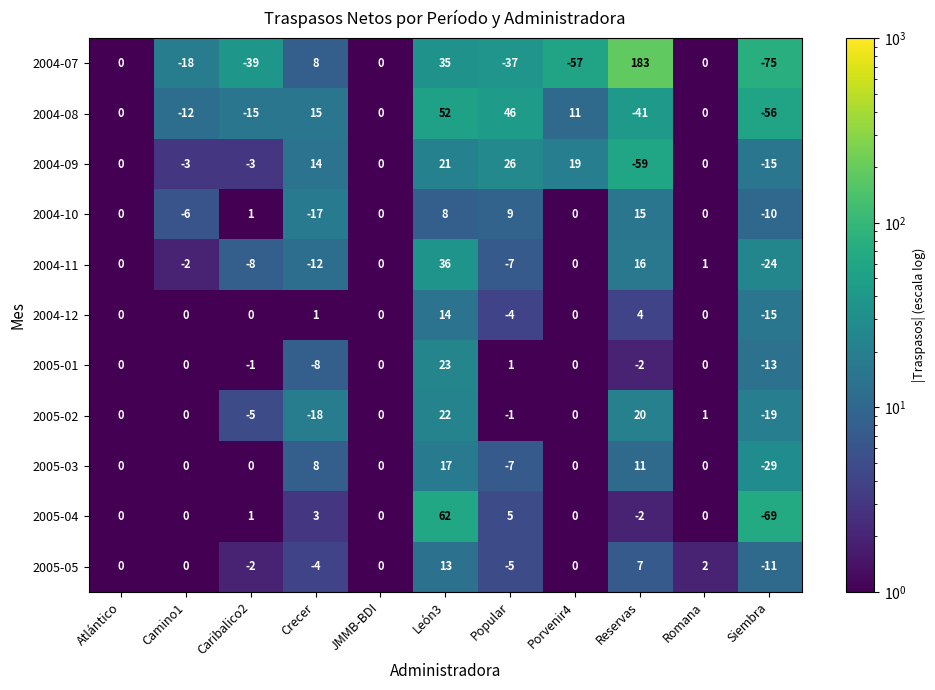

How many data points does each series have?

11